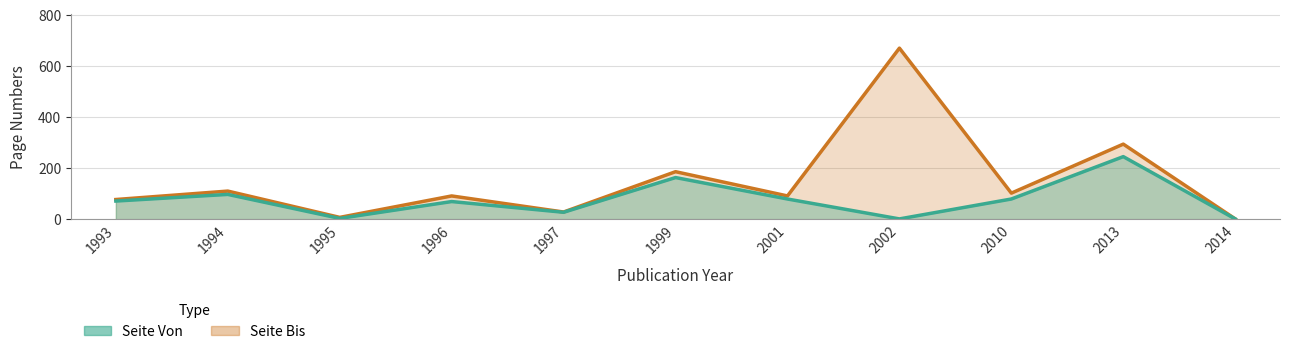

True or false: Seite Bis has more than 2 interior local peaks.

True